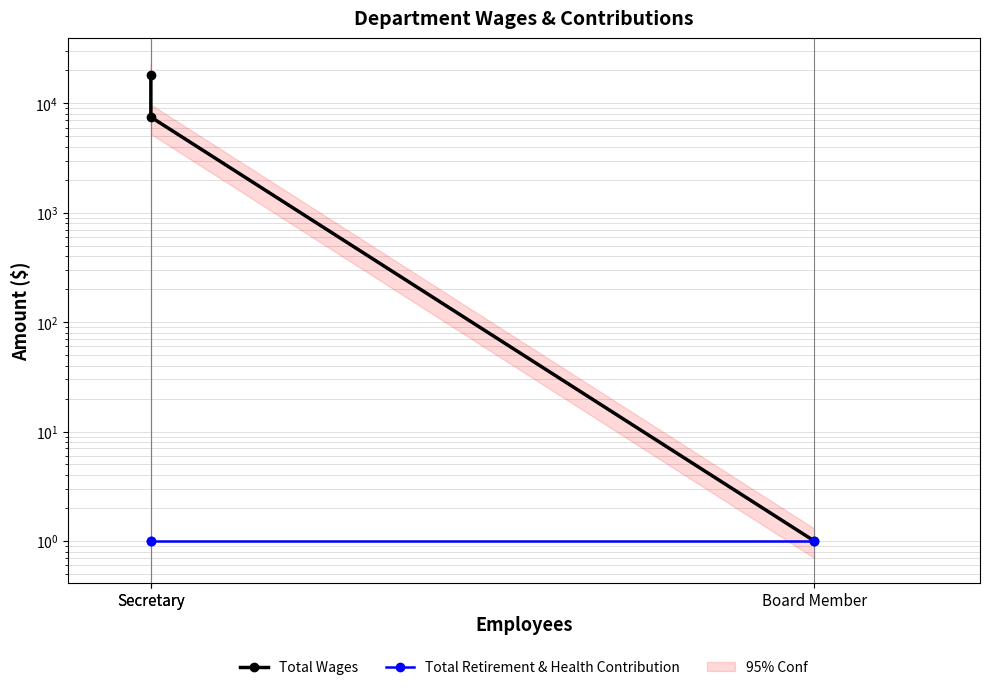

How many distinct data groups are displayed?

2